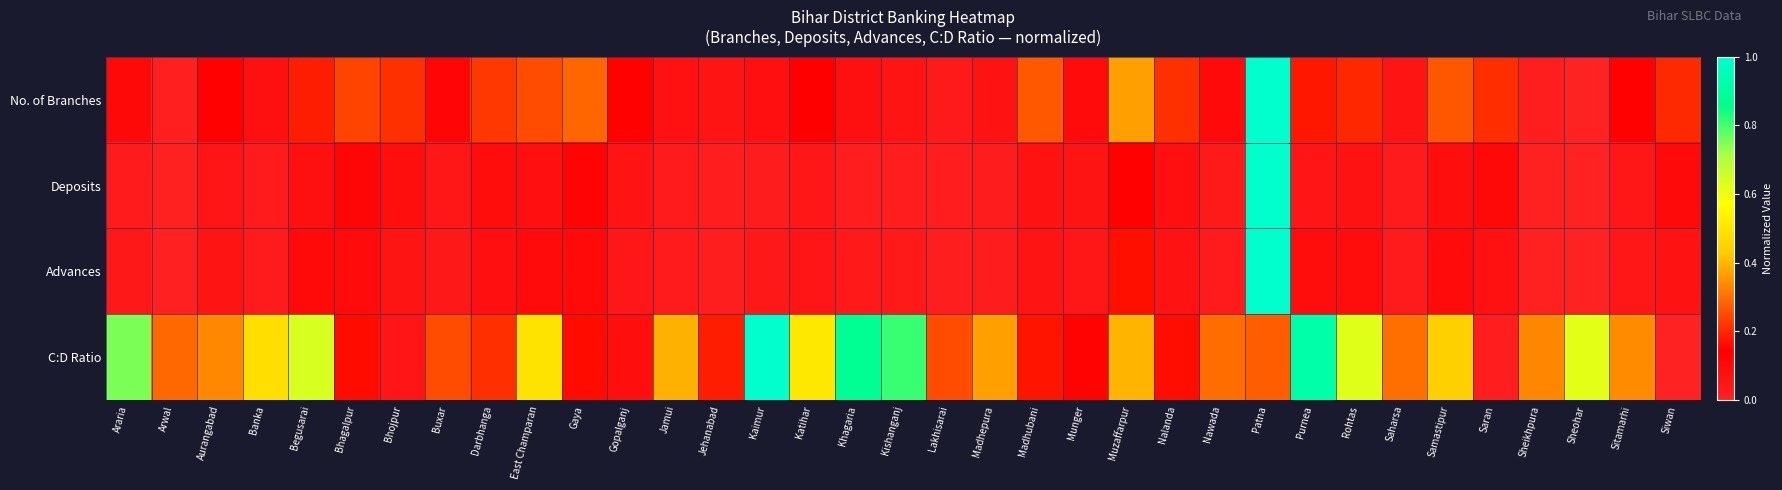

How many distinct data groups are displayed?

4